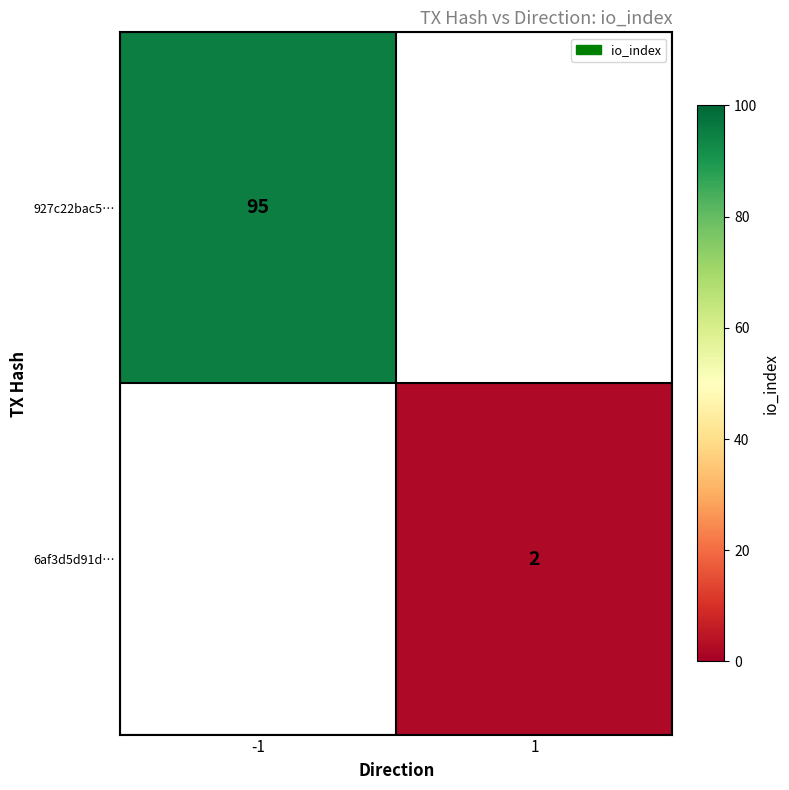

The value of 927c22bac5… at -1 is 95. True or false?

True